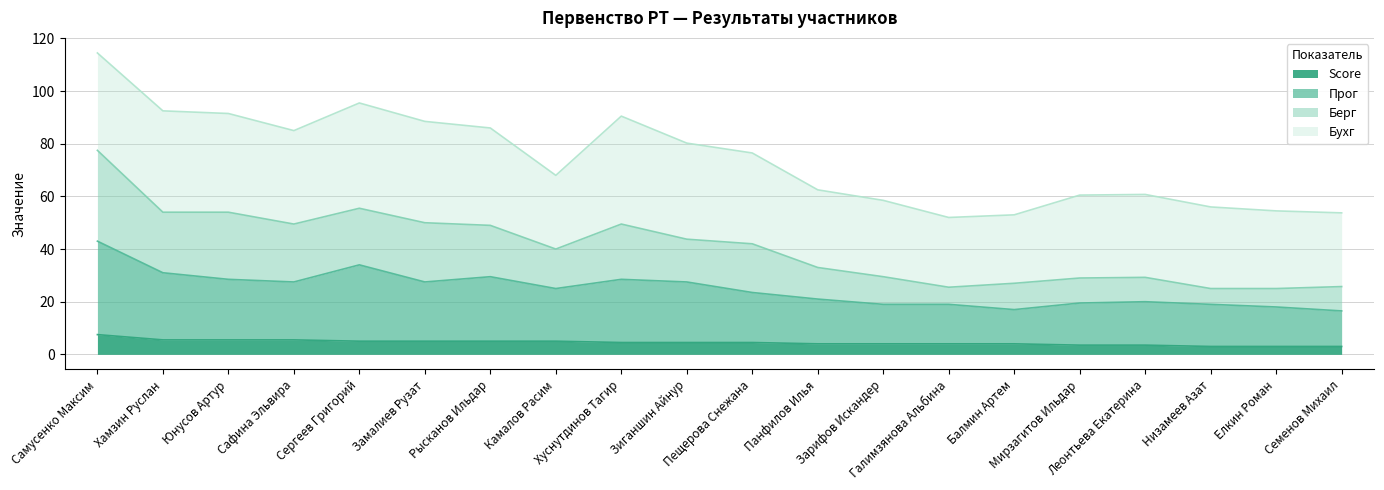

What is the maximum value for Score?

7.5